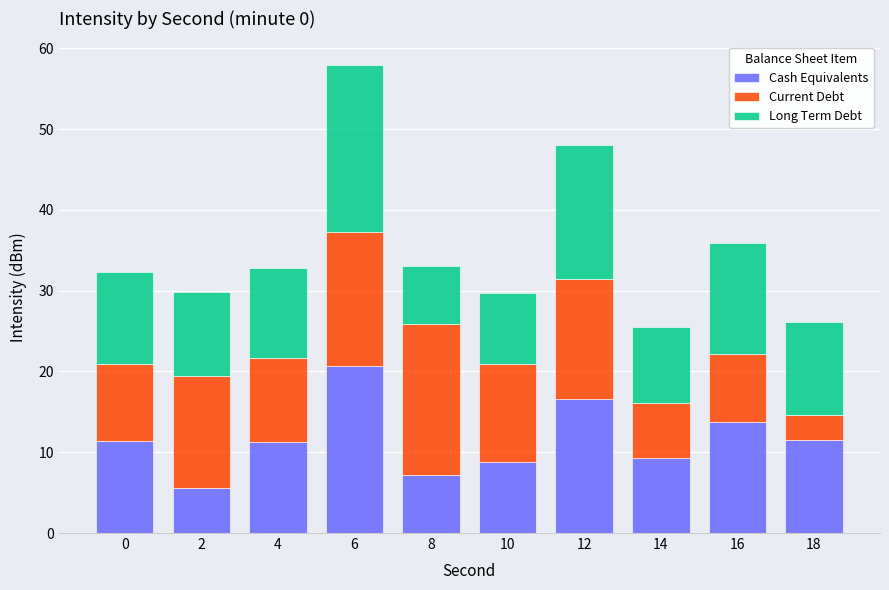

What is the minimum value for Cash Equivalents?

5.6